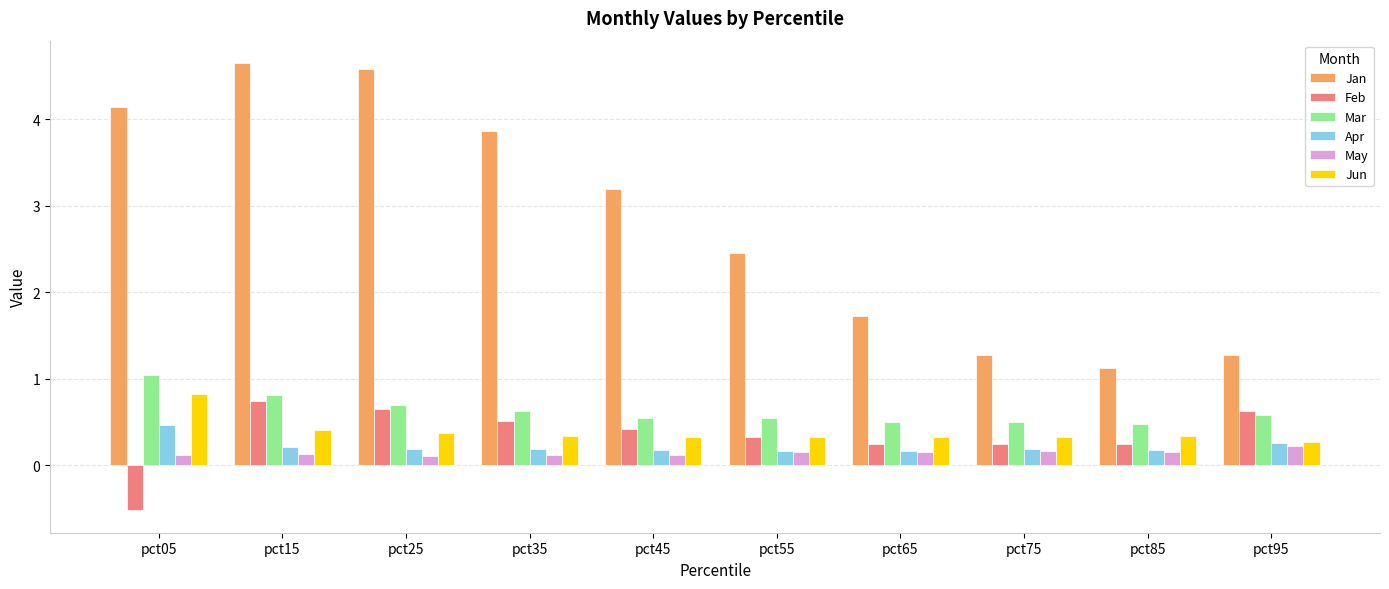

Which series has the largest range (max minus min)?

Jan